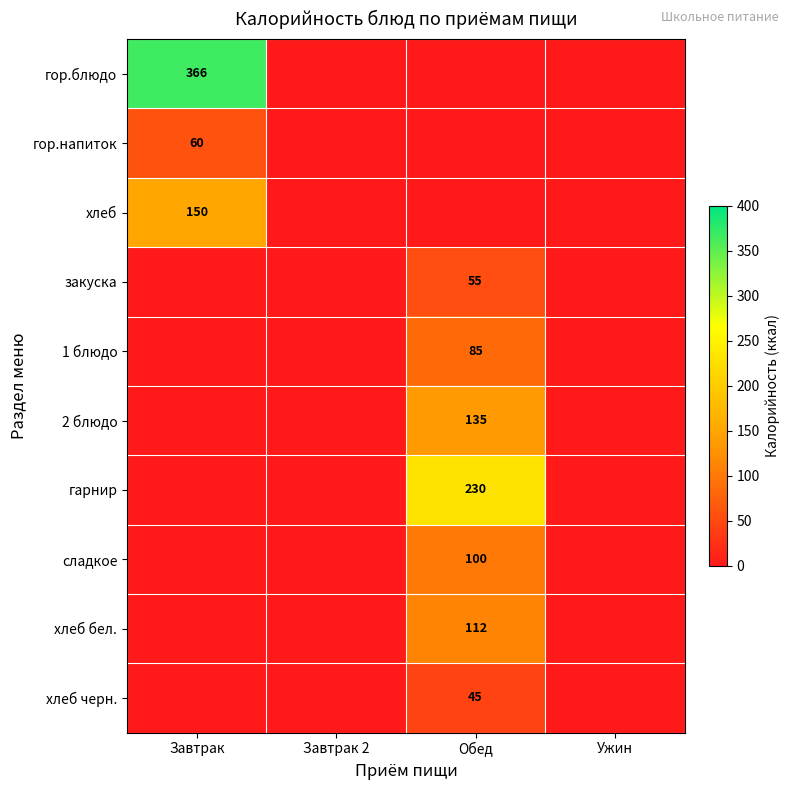

Is the value of хлеб at Завтрак greater than the value of хлеб черн. at Обед?

Yes